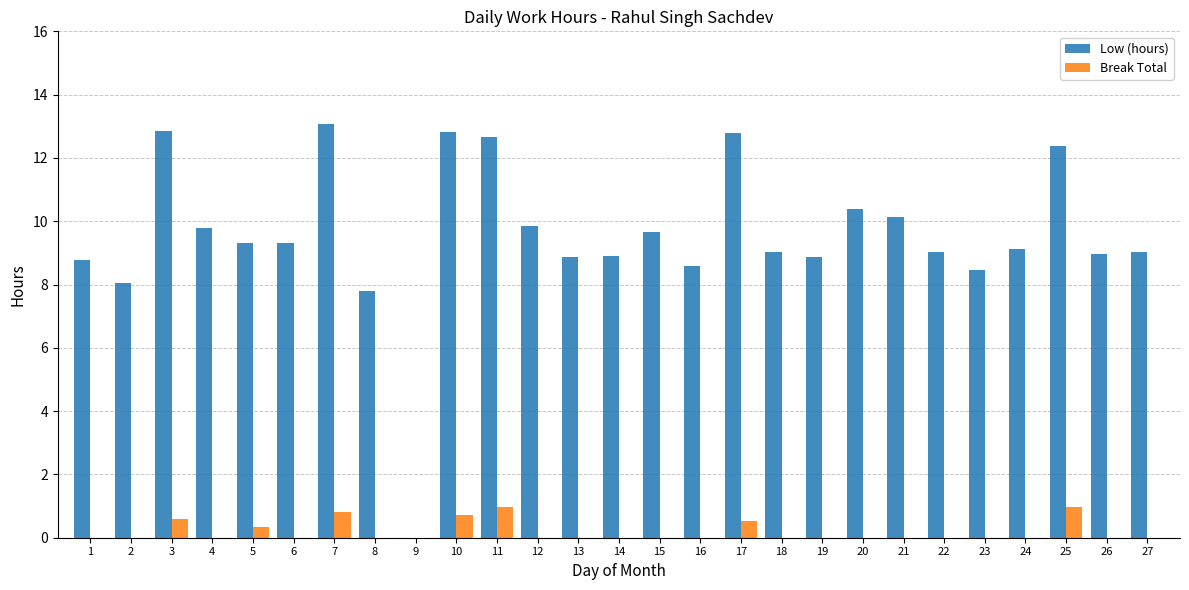

Which series has the largest total across all categories?

Low (hours)